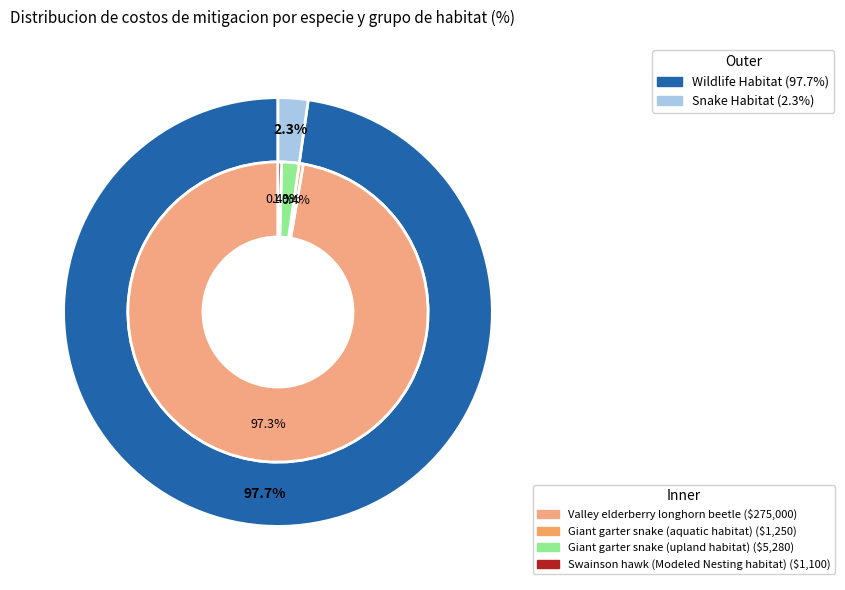

Rank the categories by value from lowest to highest.

Swainson hawk (Modeled Nesting habitat), Giant garter snake (aquatic habitat), Giant garter snake (upland habitat), Valley elderberry longhorn beetle